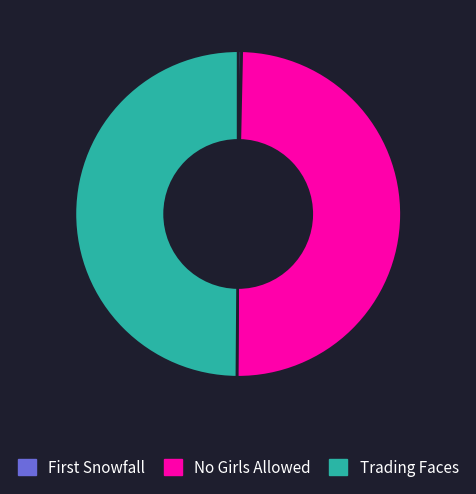

The Trading Faces slice represents 50% of the pie. True or false?

True